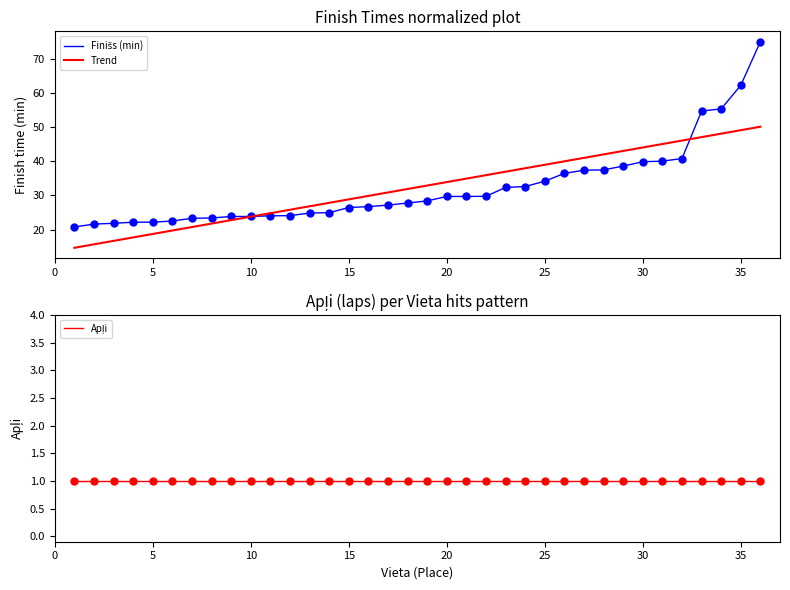

Which series has the largest total across all categories?

Trend